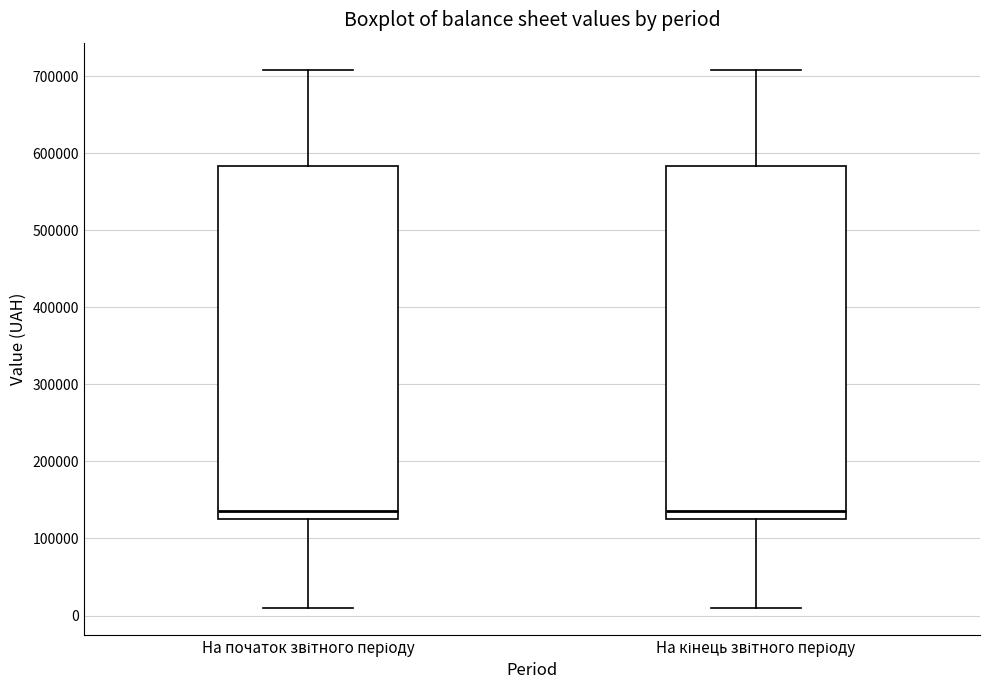

Reading left to right, transcribe this box plot: for each box, give where its median line is, the range the box spans, and where its two whiskers end, as read against the y-axis. The values are not printed on the chart, so give them approximately, as read against the axis.

На початок звітного періоду: median 140000, box 130000 to 580000, whiskers 10000 to 710000
На кінець звітного періоду: median 140000, box 130000 to 580000, whiskers 10000 to 710000